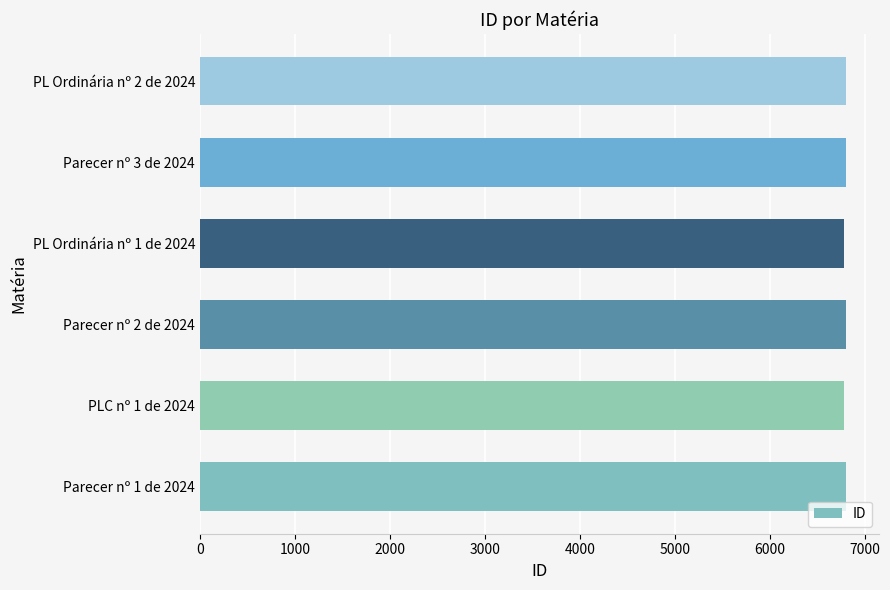

How many values are below 6802?

3